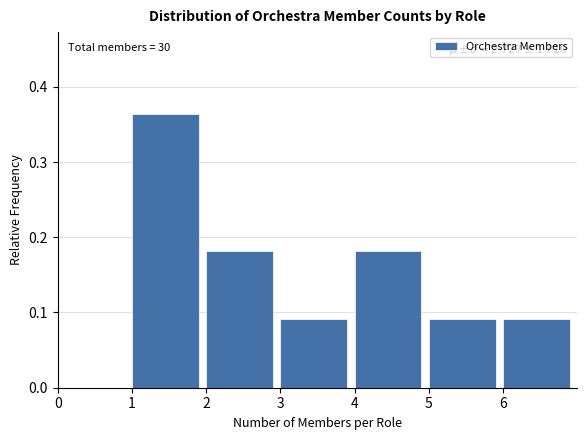

Over which range of the x-axis is the bar tallest?

1 to 2